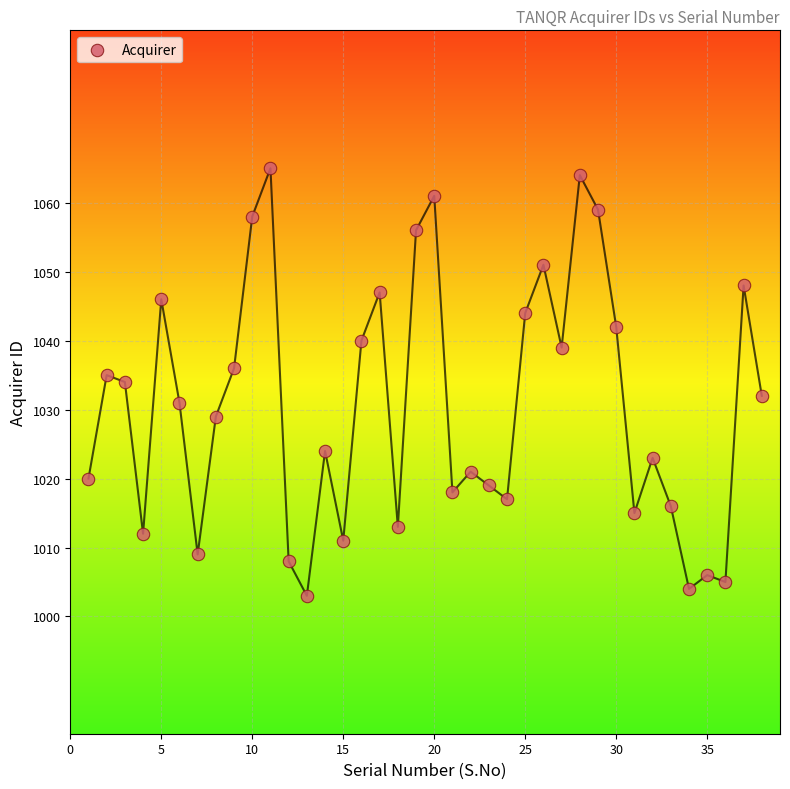

What is the range of X values (max minus min)?

37